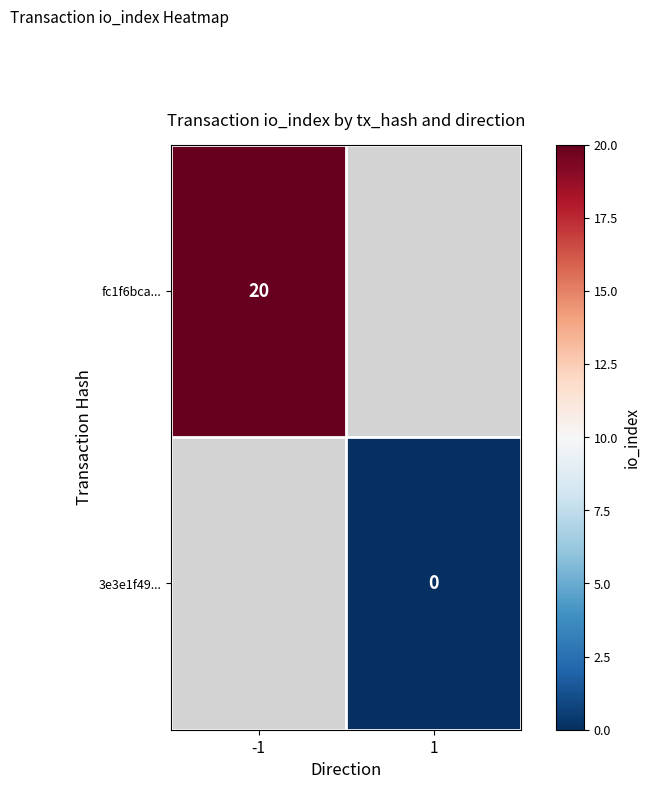

At how many categories does at least one series exceed 9?

1